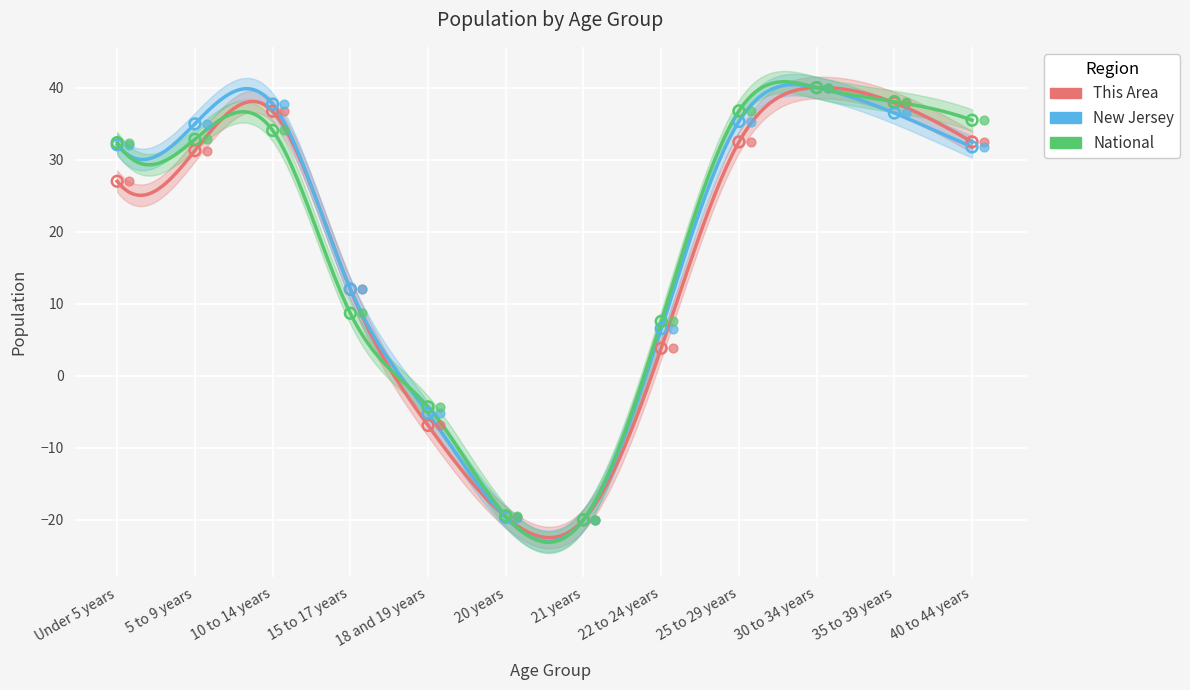

At how many categories does at least one series exceed -15?

10